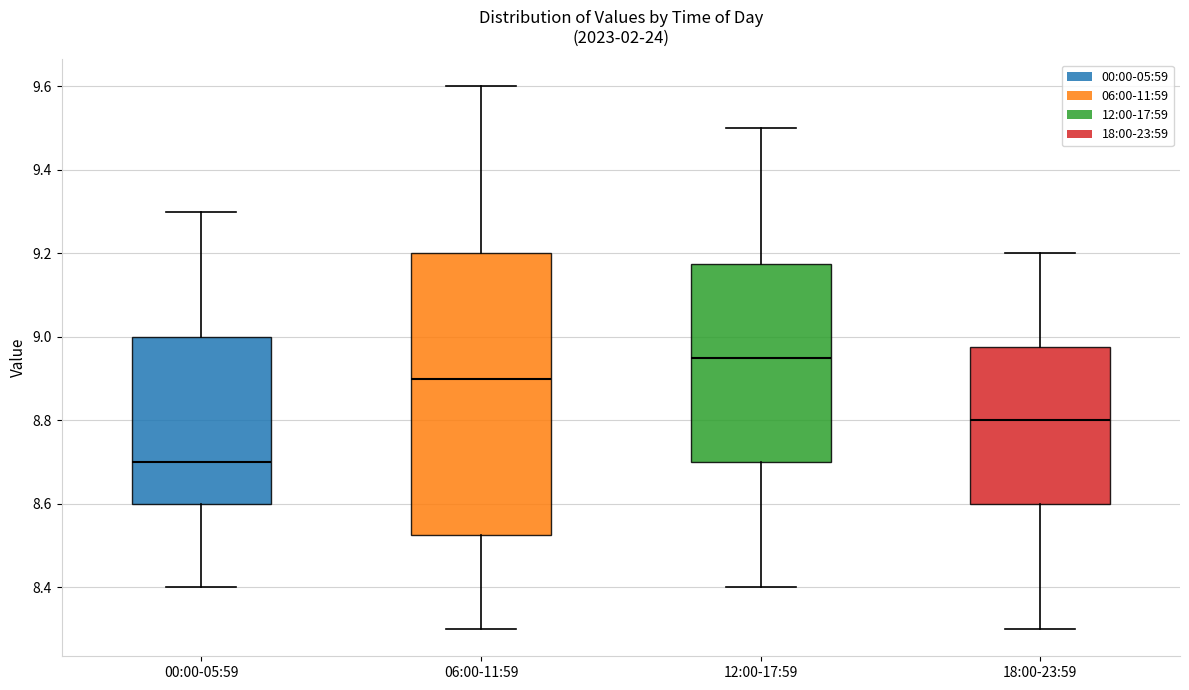

Which box's median line is the highest?

12:00-17:59